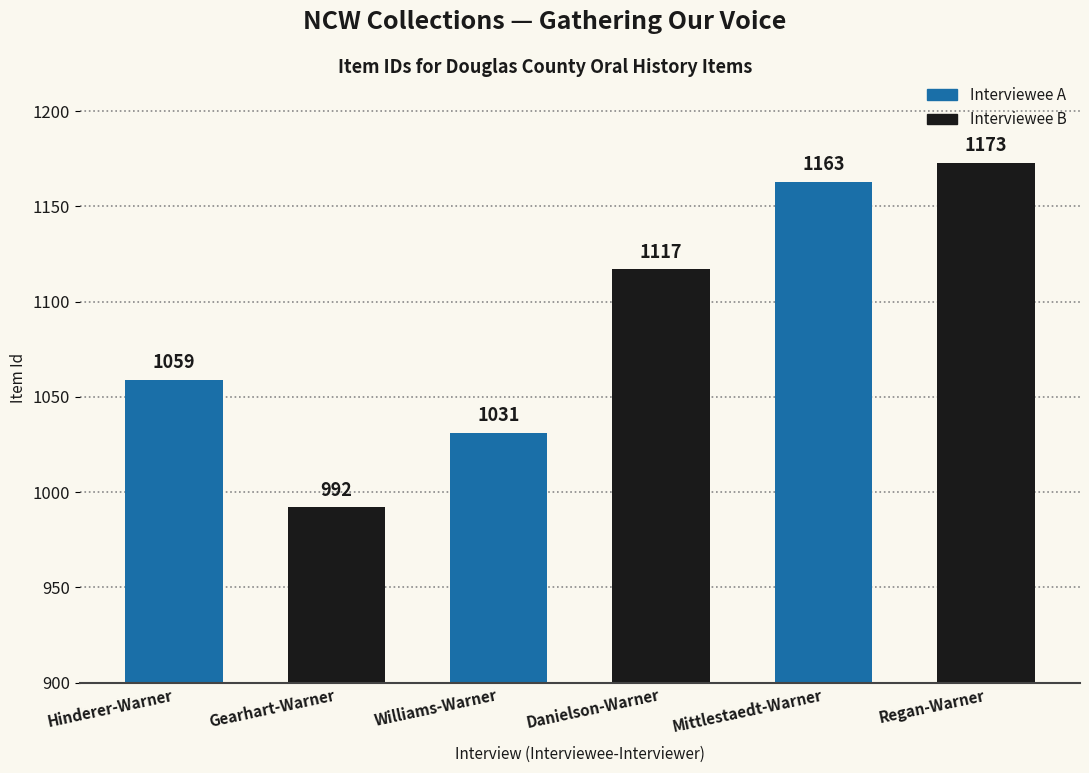

Reading left to right, transcribe all the data shown in this chart.

1059	992	1031	1117	1163	1173